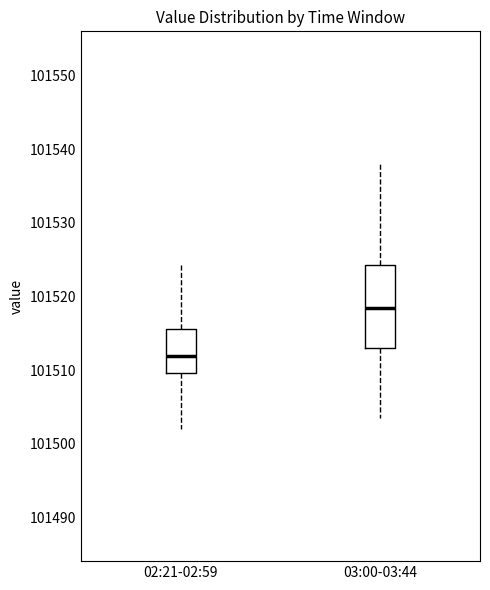

Which box's median line is the highest?

03:00-03:44